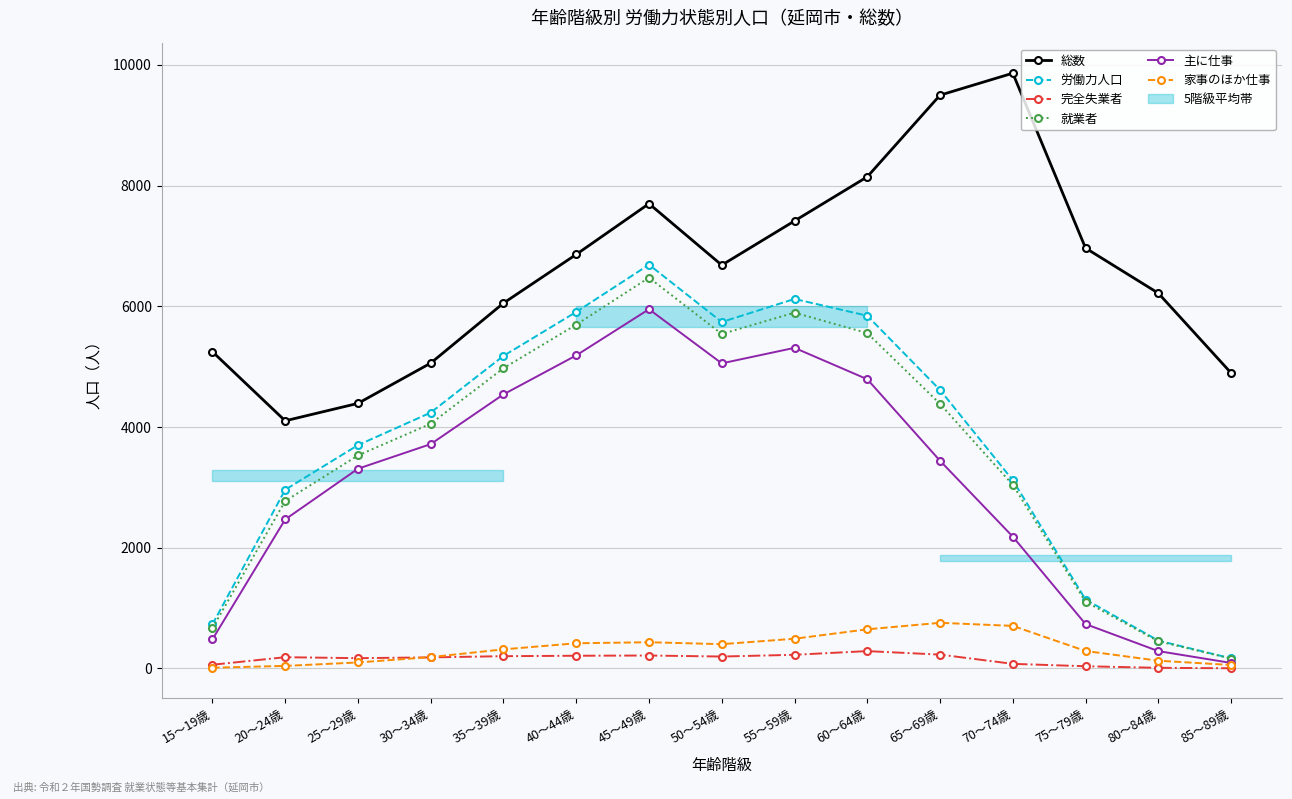

True or false: 家事のほか仕事 has a value of 164 at 55～59歳.

False